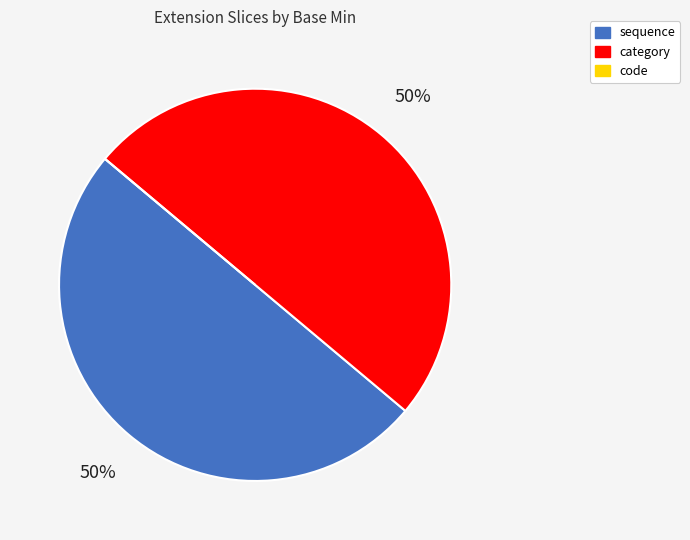

True or false: sequence accounts for 50% of the total.

True